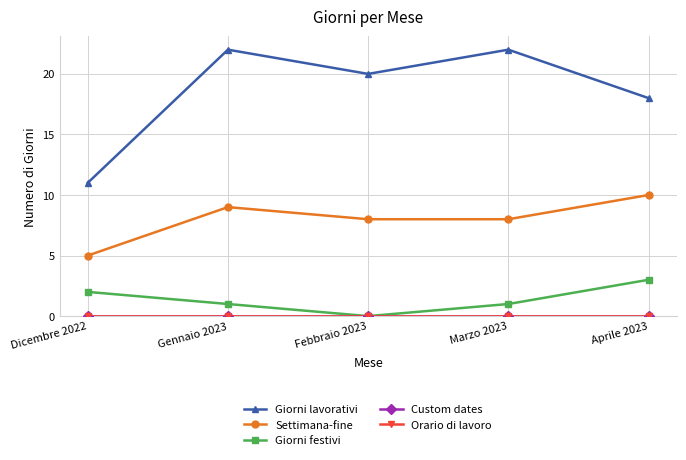

Does the chart have visible grid lines?

Yes